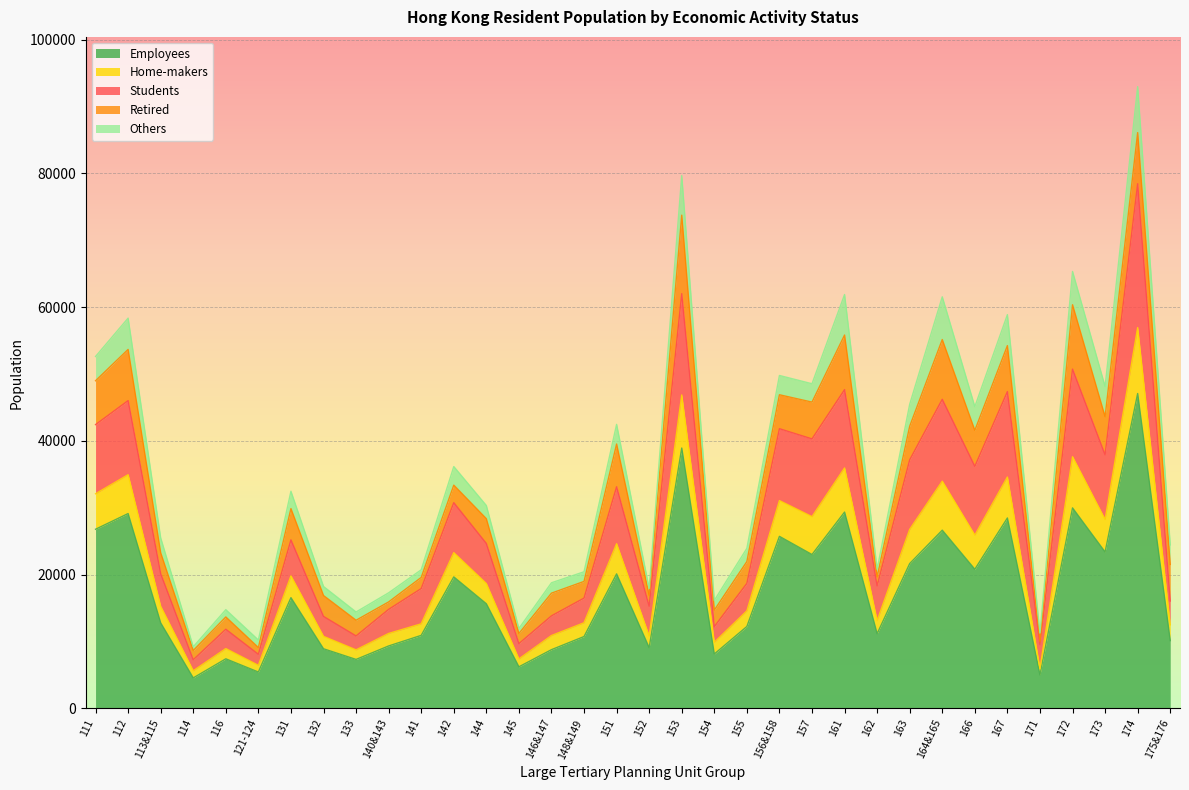

What is the lowest value of the Employees series?

4546